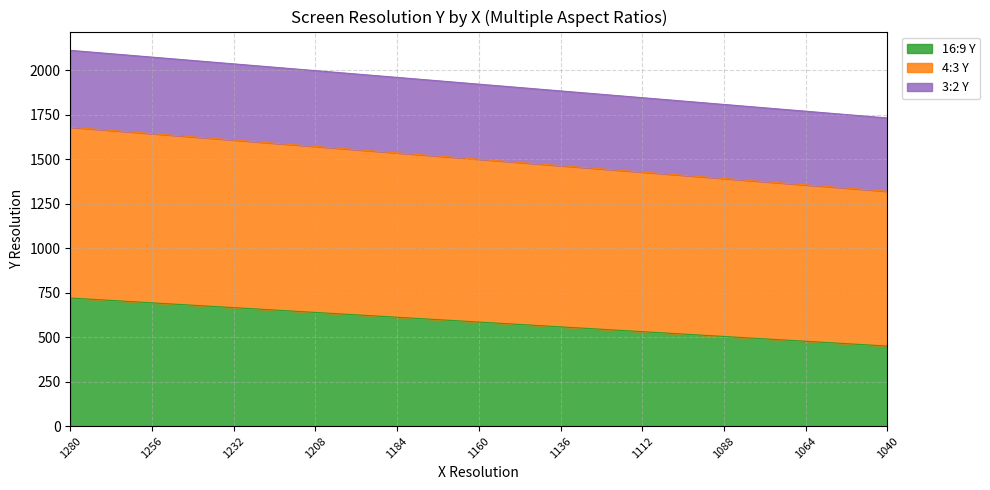

True or false: 16:9 Y has more than 1 points higher than both neighbors.

False